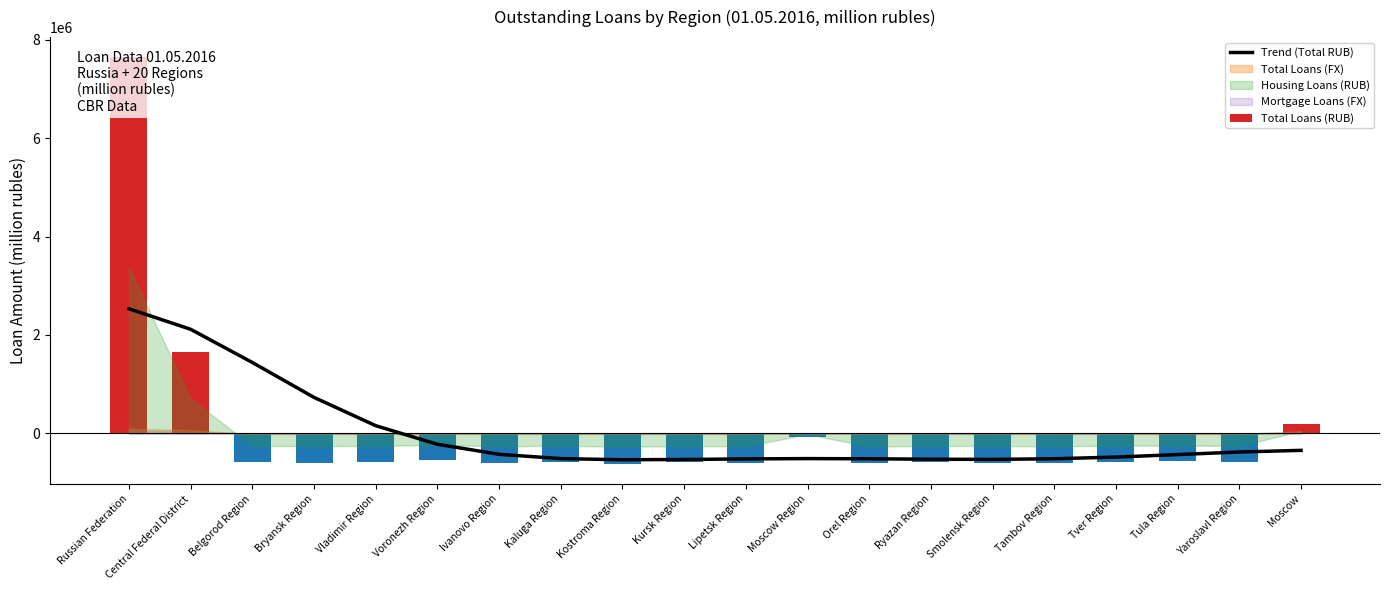

At which label does Total Loans (RUB) reach its minimum?

Kostroma Region